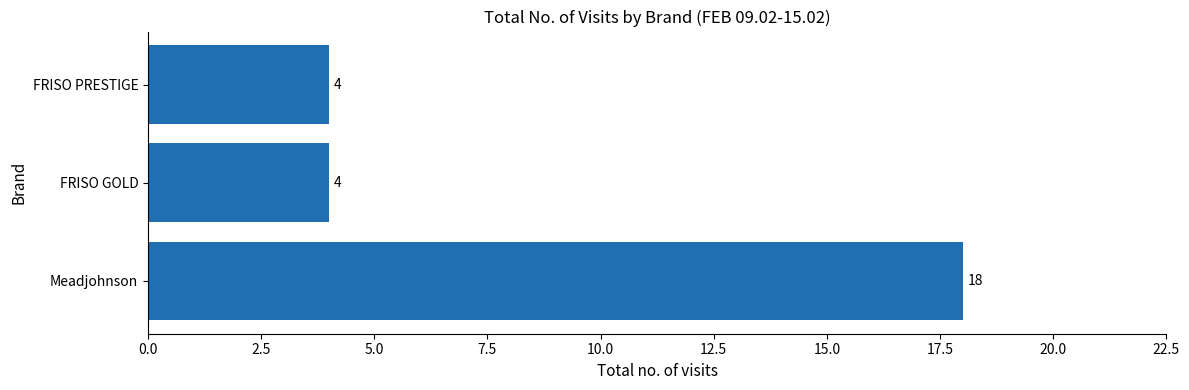

What is the average value?

9